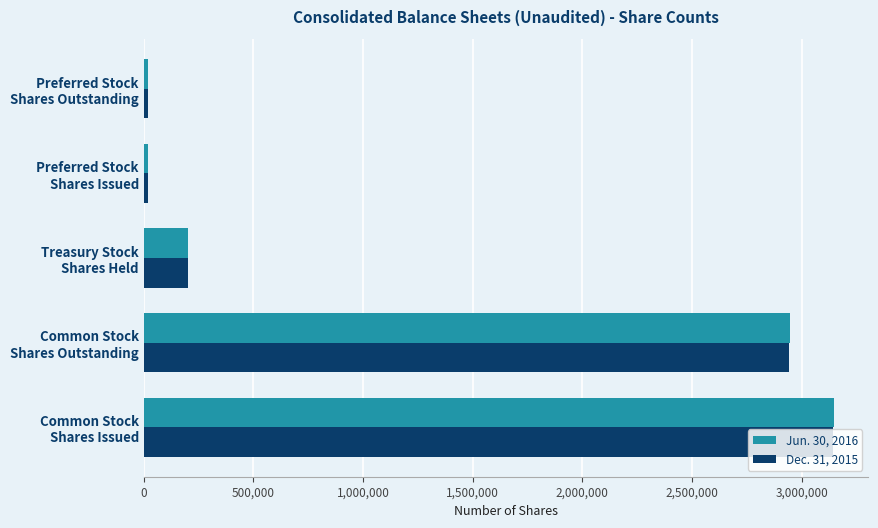

At how many categories does at least one series exceed 380300?

2